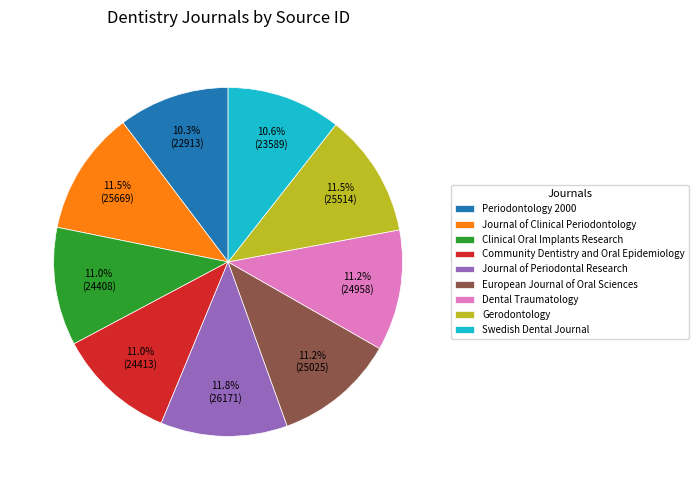

To the nearest percent, what is the difference between the largest and smallest slice percentages?

1%